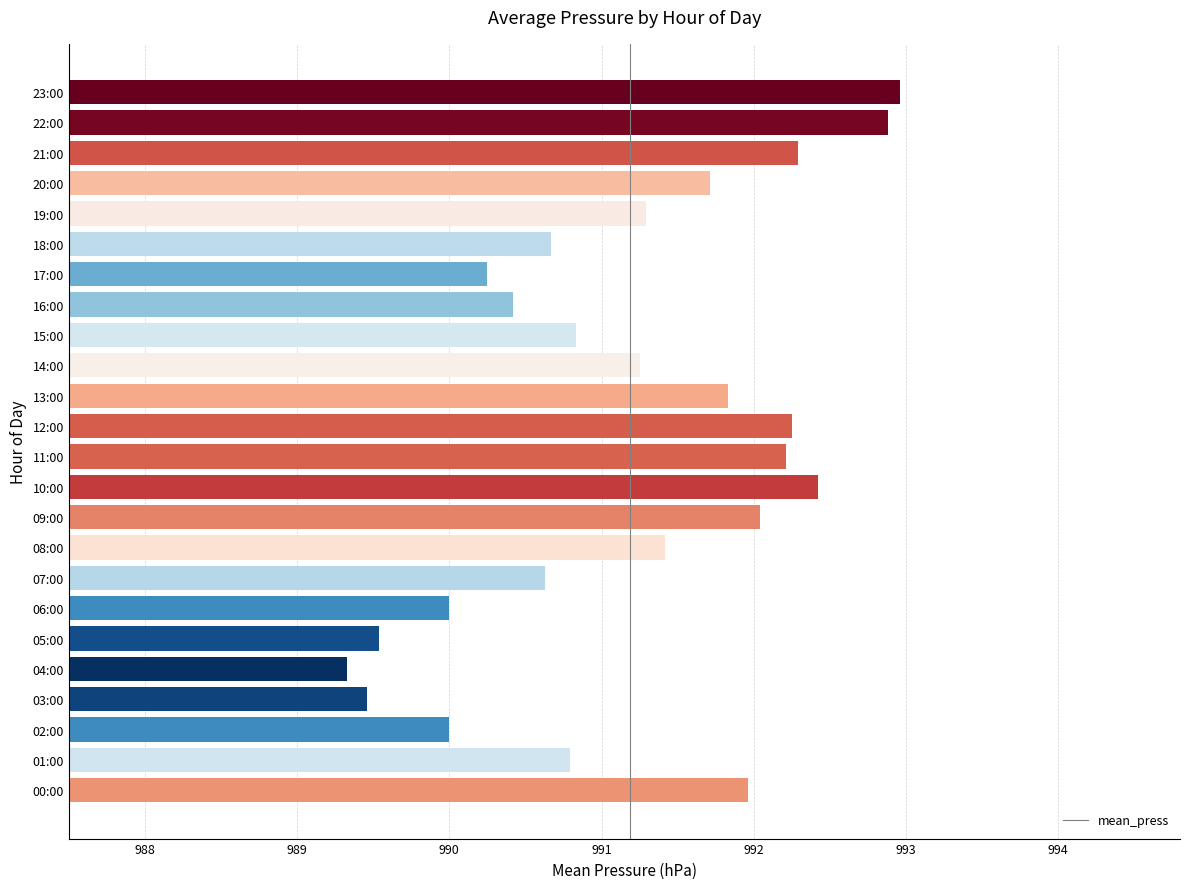

Which has a higher value, 23:00 or 13:00?

23:00